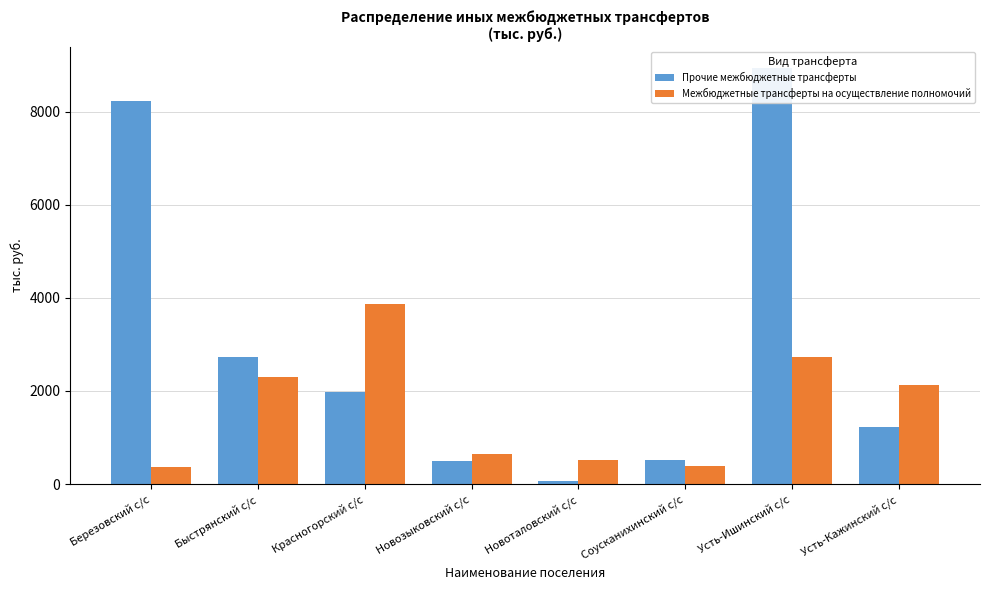

Rank the series by their average value, from highest to lowest.

Прочие межбюджетные трансферты, Межбюджетные трансферты на осуществление полномочий